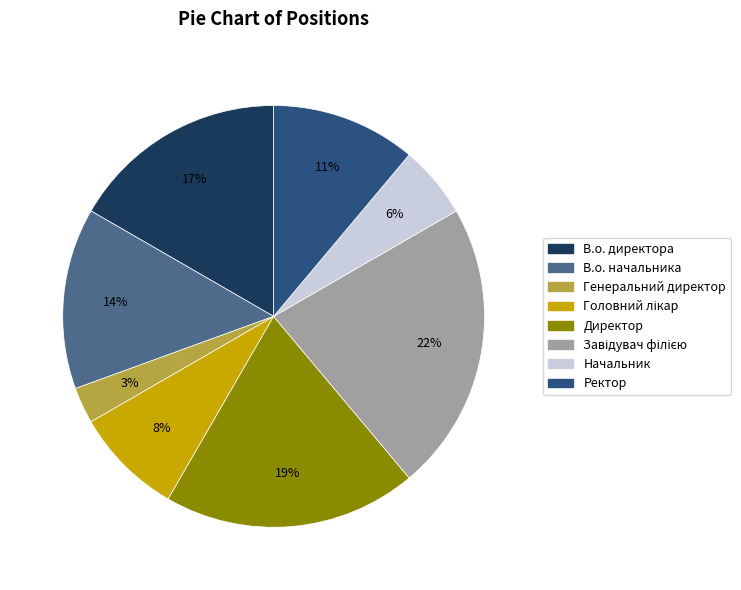

Does Ректор represent more than half of the total?

No